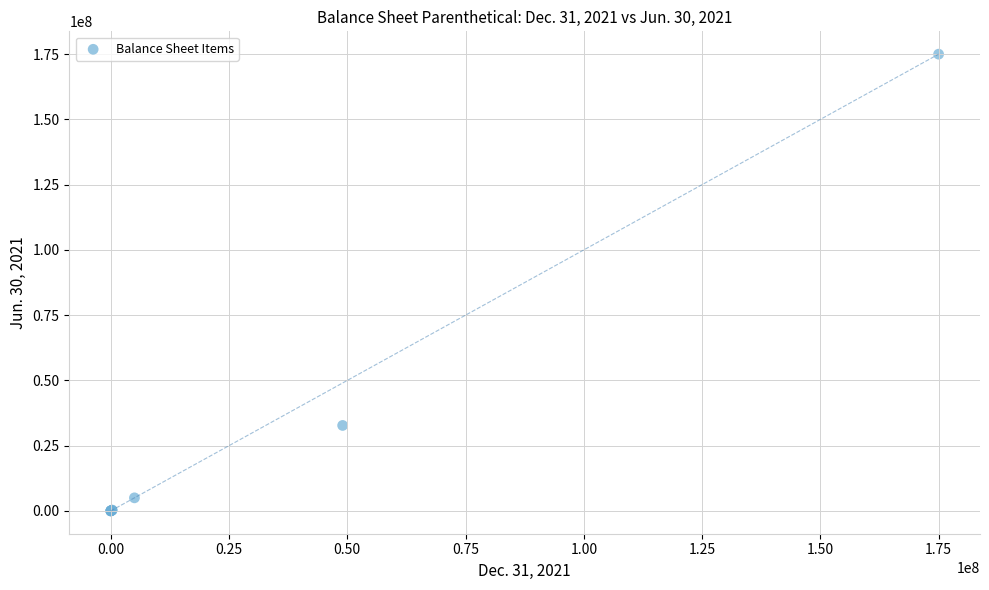

What Y value in the scatter plot is closest to 87500000?

32740000.0